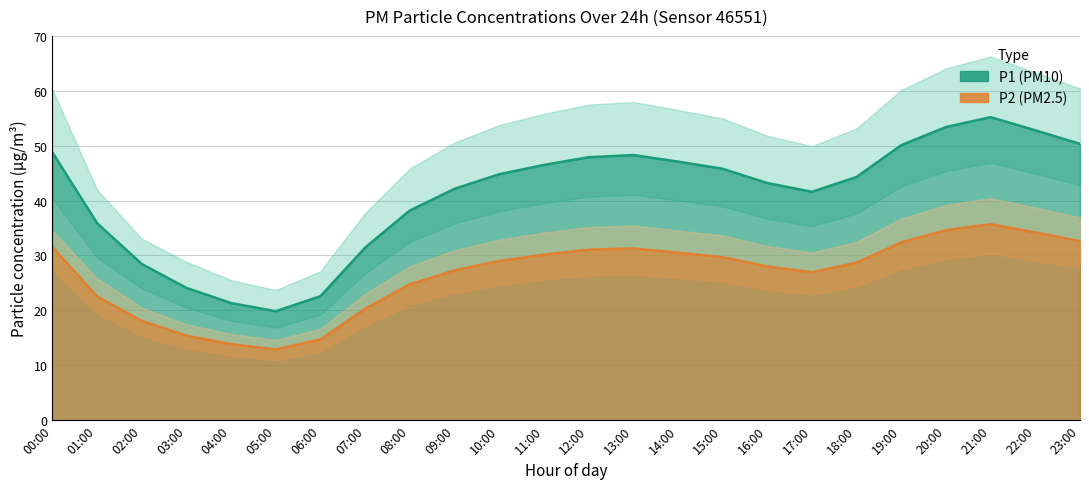

At which label does P2_lower reach its minimum?

05:00